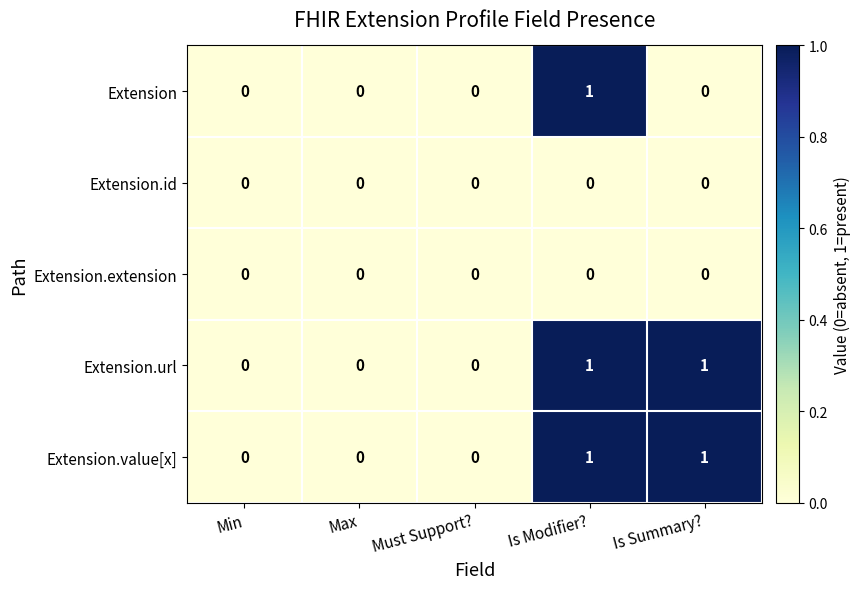

Reading right to left, what are all the values shown in this chart?

Extension: 0	1	0	0	0
Extension.id: 0	0	0	0	0
Extension.extension: 0	0	0	0	0
Extension.url: 1	1	0	0	0
Extension.value[x]: 1	1	0	0	0